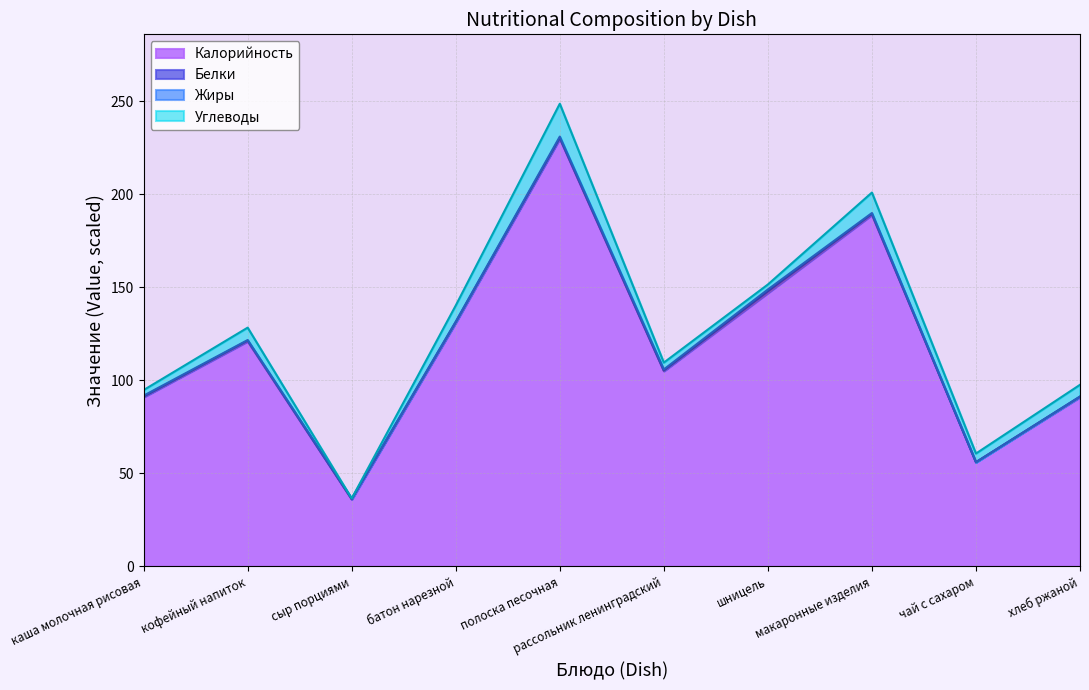

What is the maximum value for Белки?

9